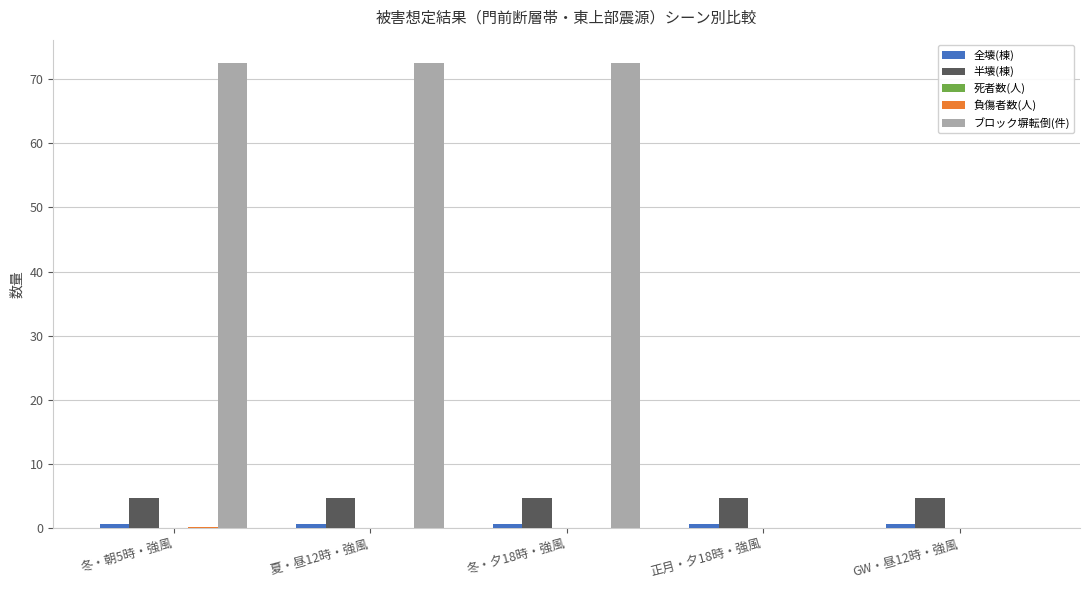

Are the bars grouped side by side (vs. stacked)?

Yes